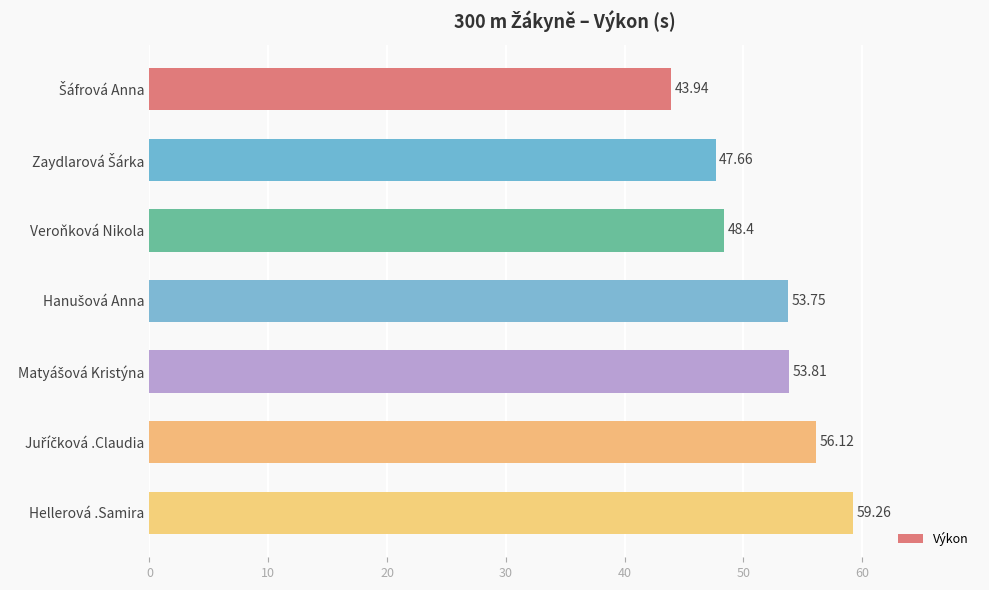

What is the difference between the values at Veroňková Nikola and Hellerová .Samira?

10.9